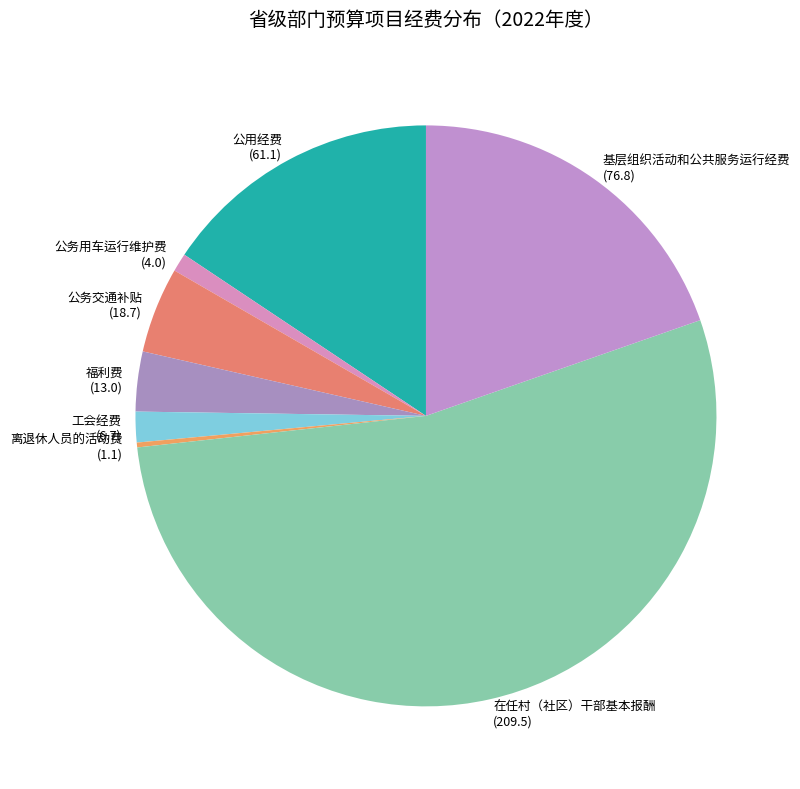

Between 福利费 and 公用经费, which is larger?

公用经费